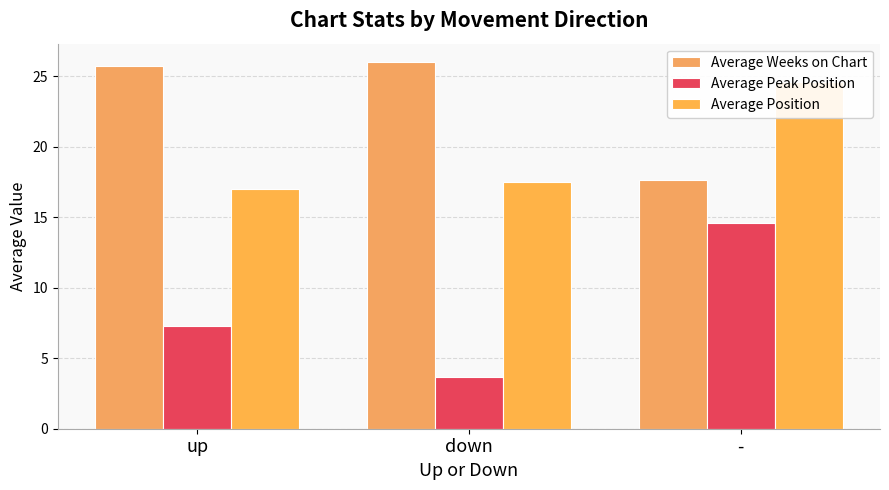

Between down and up, which is larger?

down